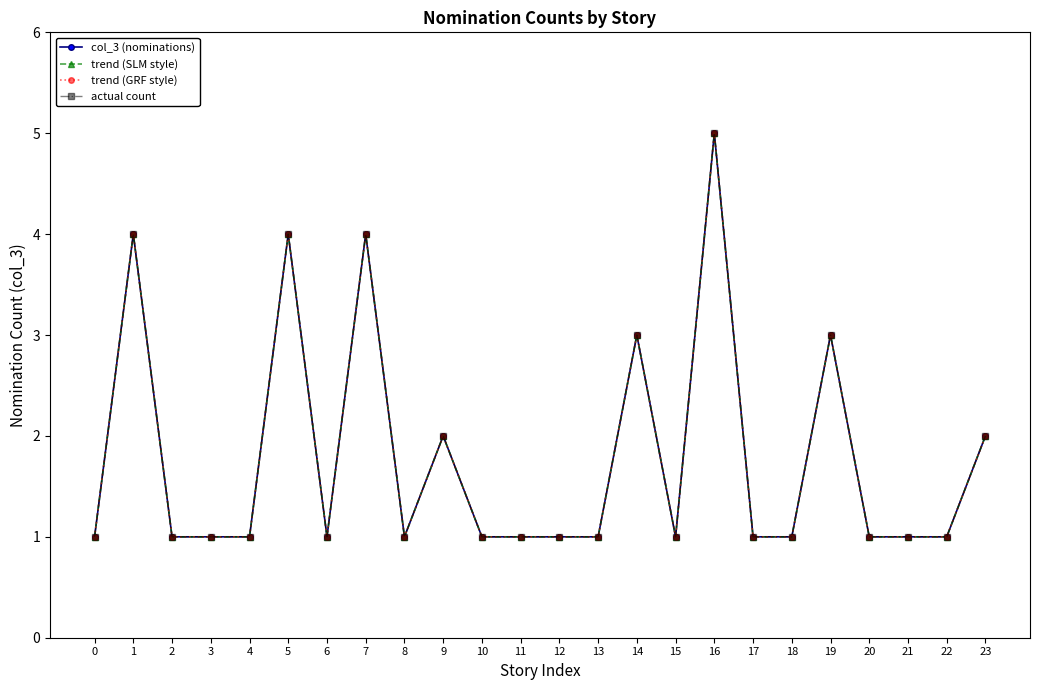

At how many categories does at least one series exceed 4?

1